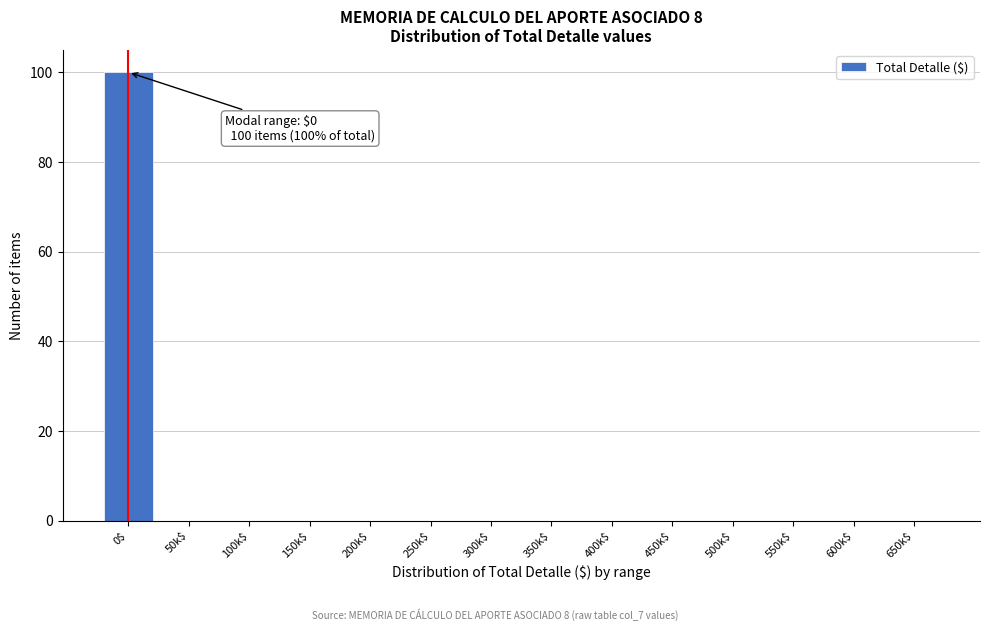

What is the sum of all values?

100